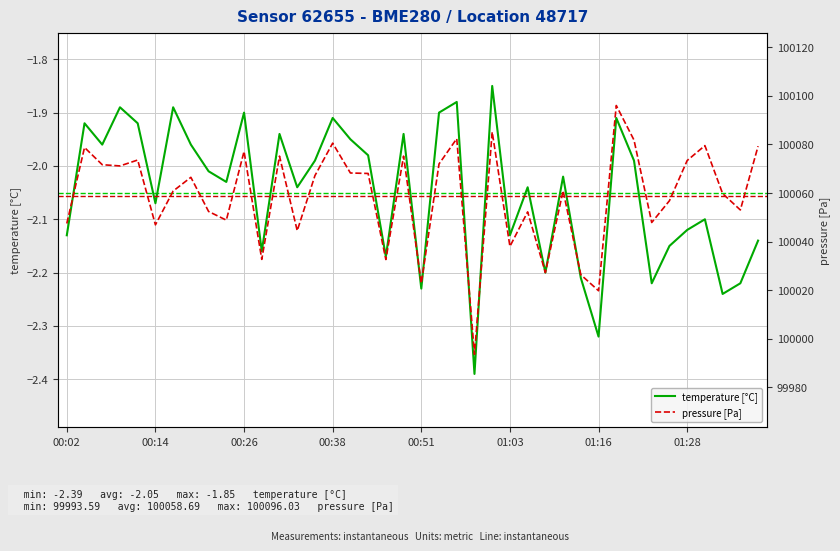

What position from the left is 24?

25